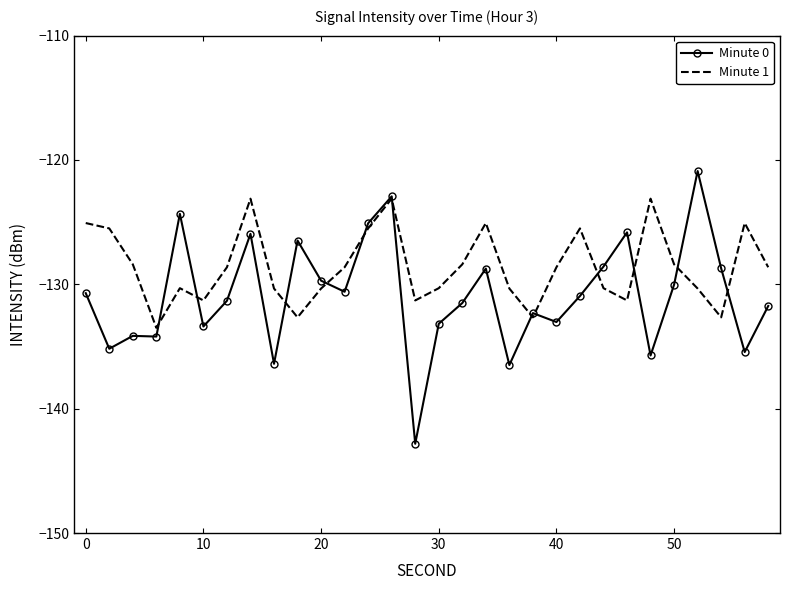

How many values in the Minute 1 series exceed -128?

9